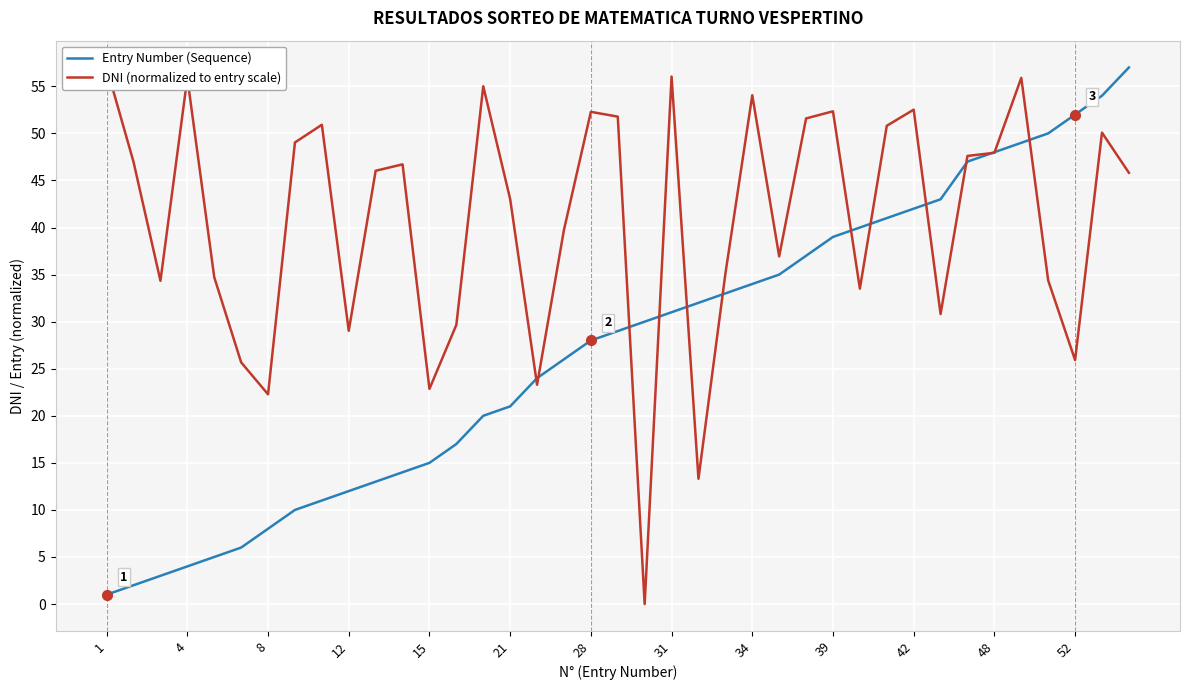

The Entry Number (Sequence) series shows 6 at 4. True or false?

False